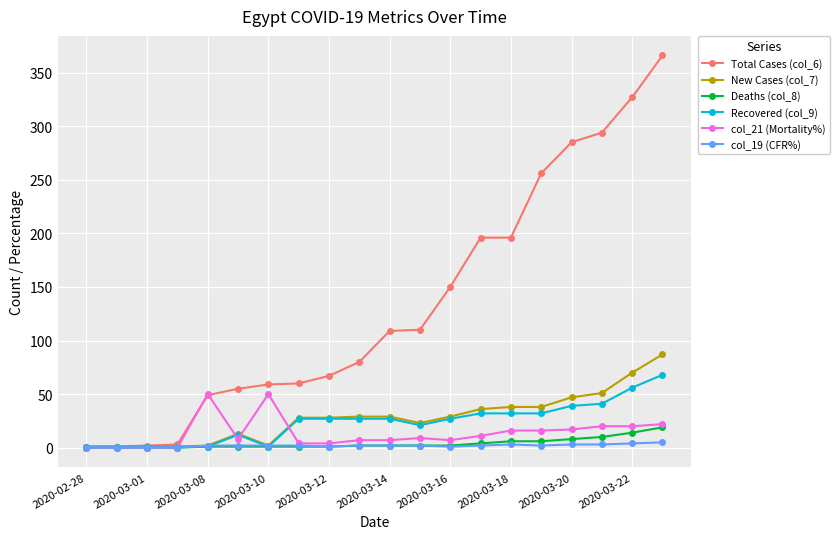

True or false: col_21 (Mortality%) has more than 0 interior local peaks.

True